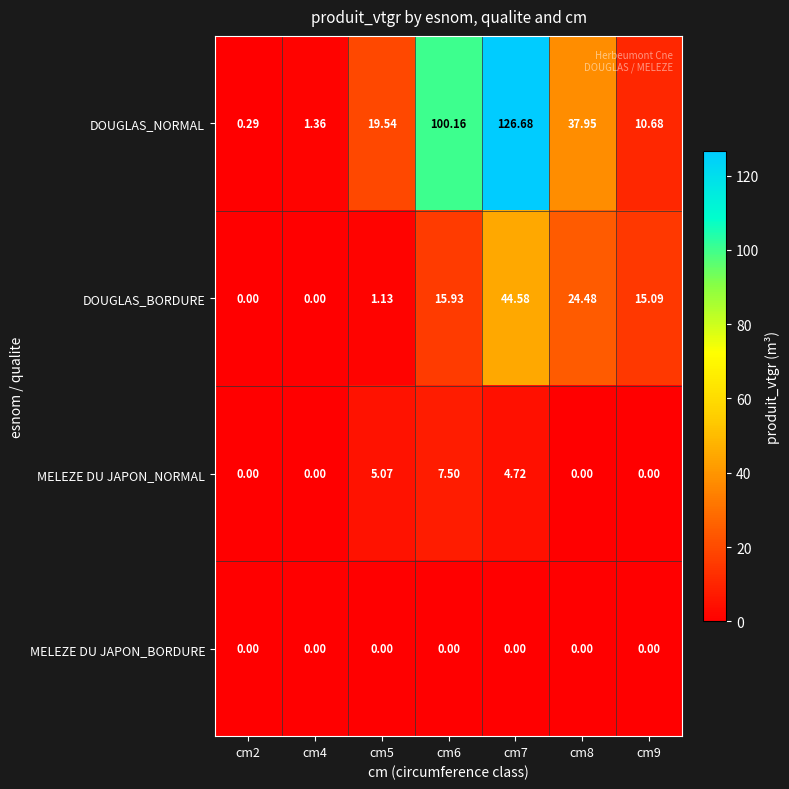

Rank the series by their maximum value, from highest to lowest.

DOUGLAS_NORMAL, DOUGLAS_BORDURE, MELEZE DU JAPON_NORMAL, MELEZE DU JAPON_BORDURE